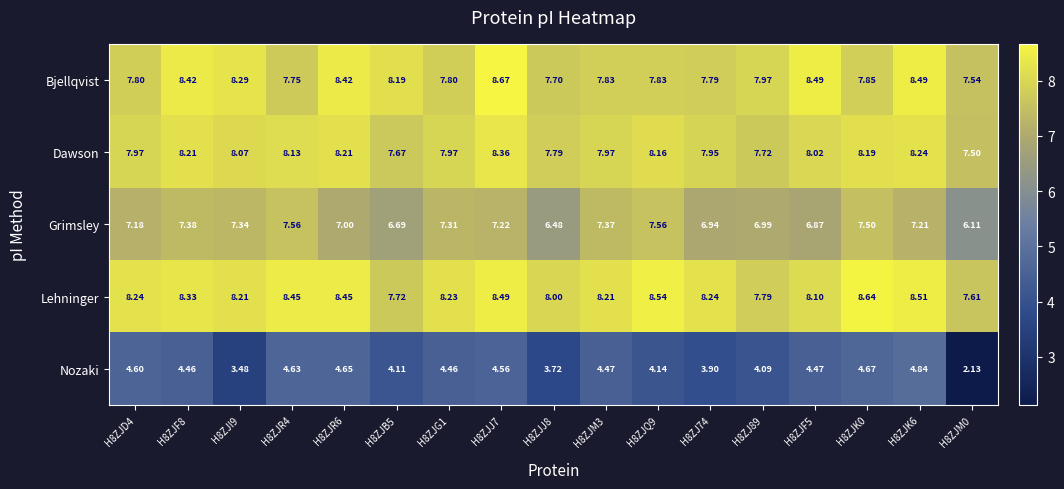

How many distinct data groups are displayed?

5